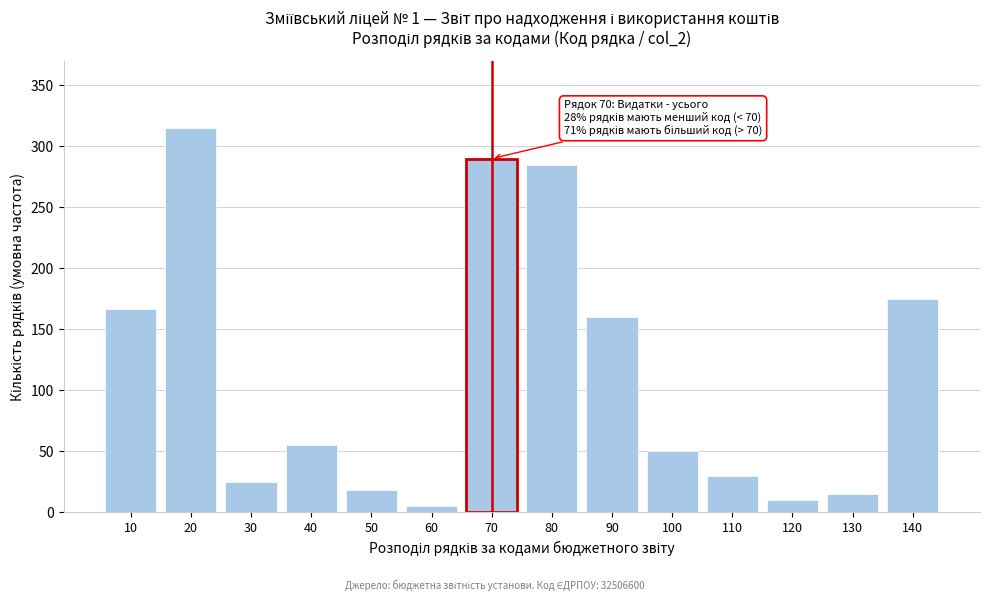

Reading left to right, extract all data points from this chart.

167	315	25	55	18	5	290	285	160	50	30	10	15	175